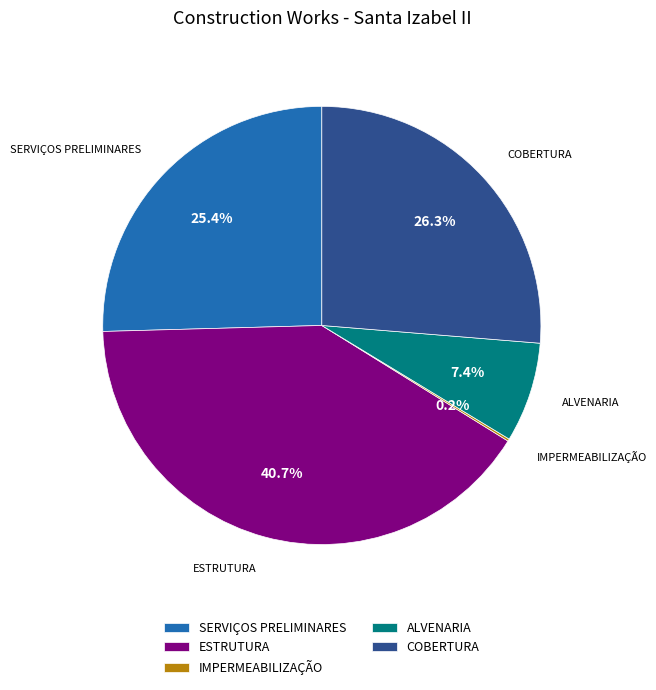

What is the total percentage of ALVENARIA and COBERTURA?

33.7%